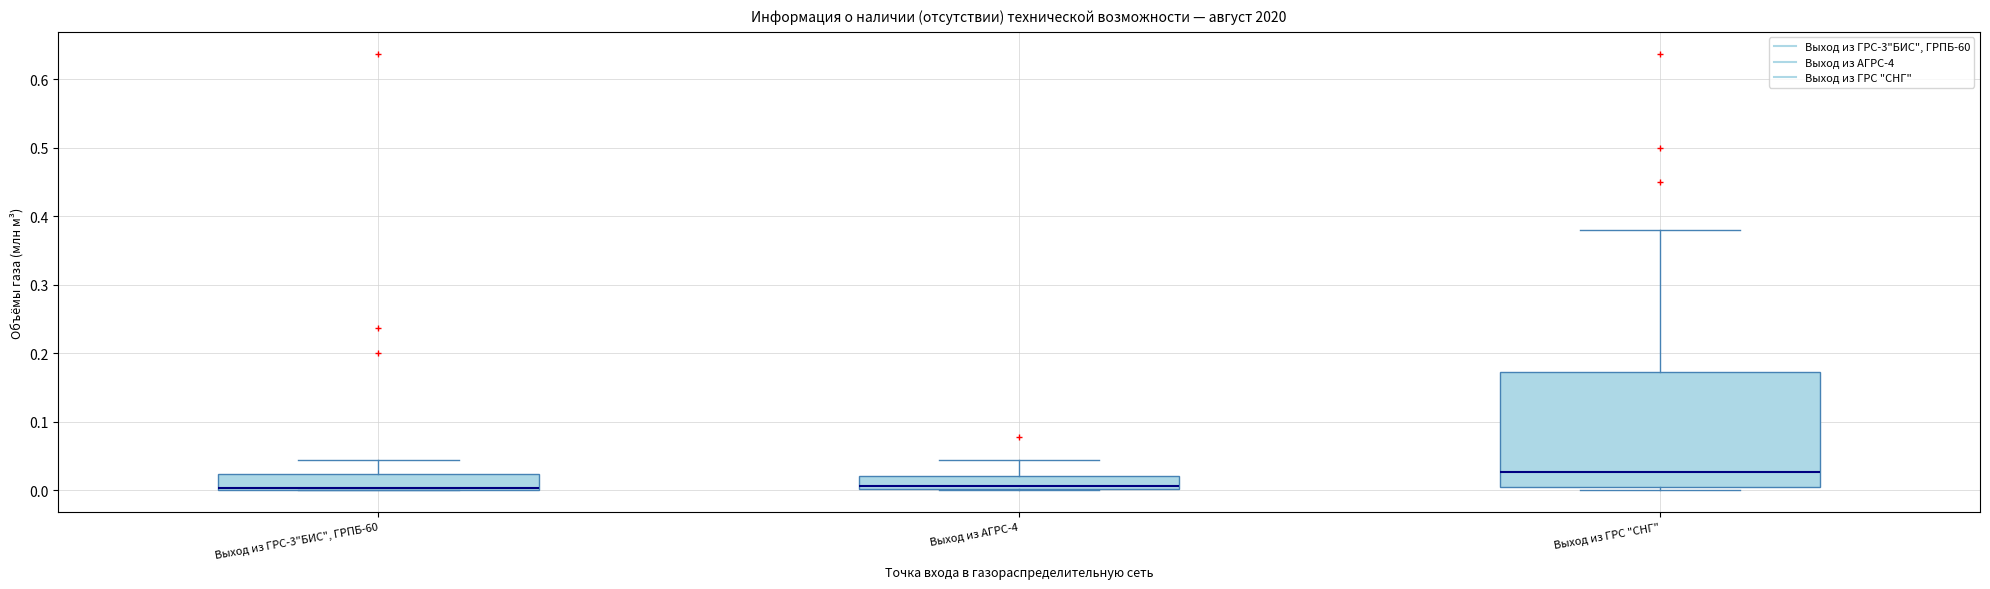

Reading left to right, read every box against the y-axis: the position of its median line, the range the box covers, and the ends of its whiskers. The values are not printed on the chart, so give them approximately, as read against the axis.

Выход из ГРС-3"БИС", ГРПБ-60: median 0.00 (drawn on the box's lower edge), box 0.00 to 0.02, whiskers 0.00 to 0.04
Выход из АГРС-4: median 0.01, box 0.00 to 0.02, whiskers 0.00 to 0.04
Выход из ГРС "СНГ": median 0.03, box 0.01 to 0.17, whiskers 0.00 to 0.38